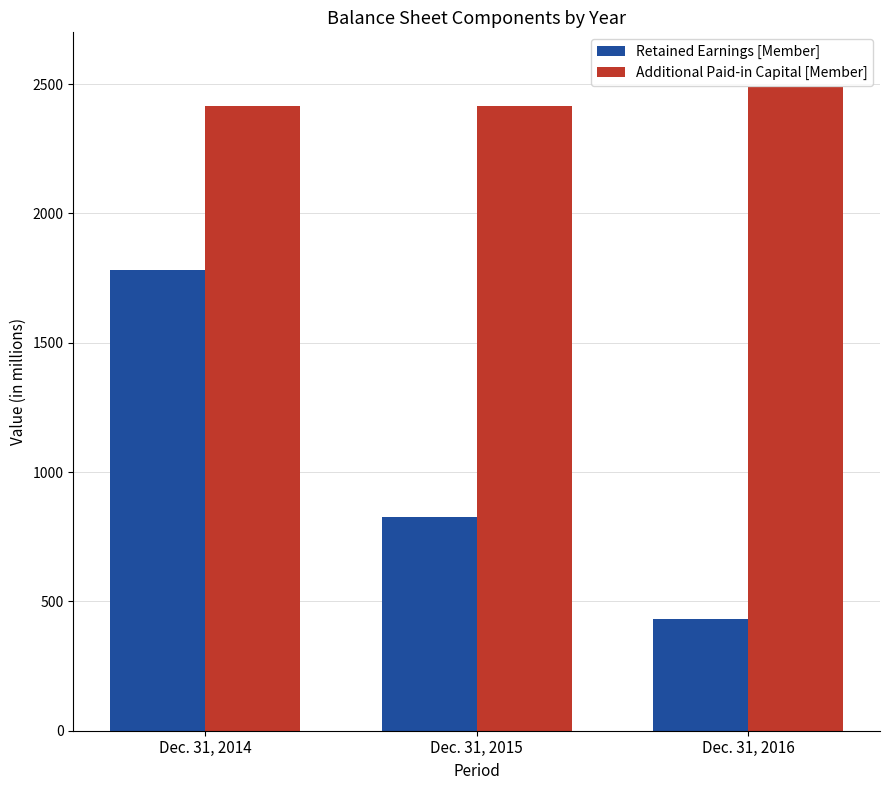

What is the average value of the Retained Earnings [Member] series?

1014